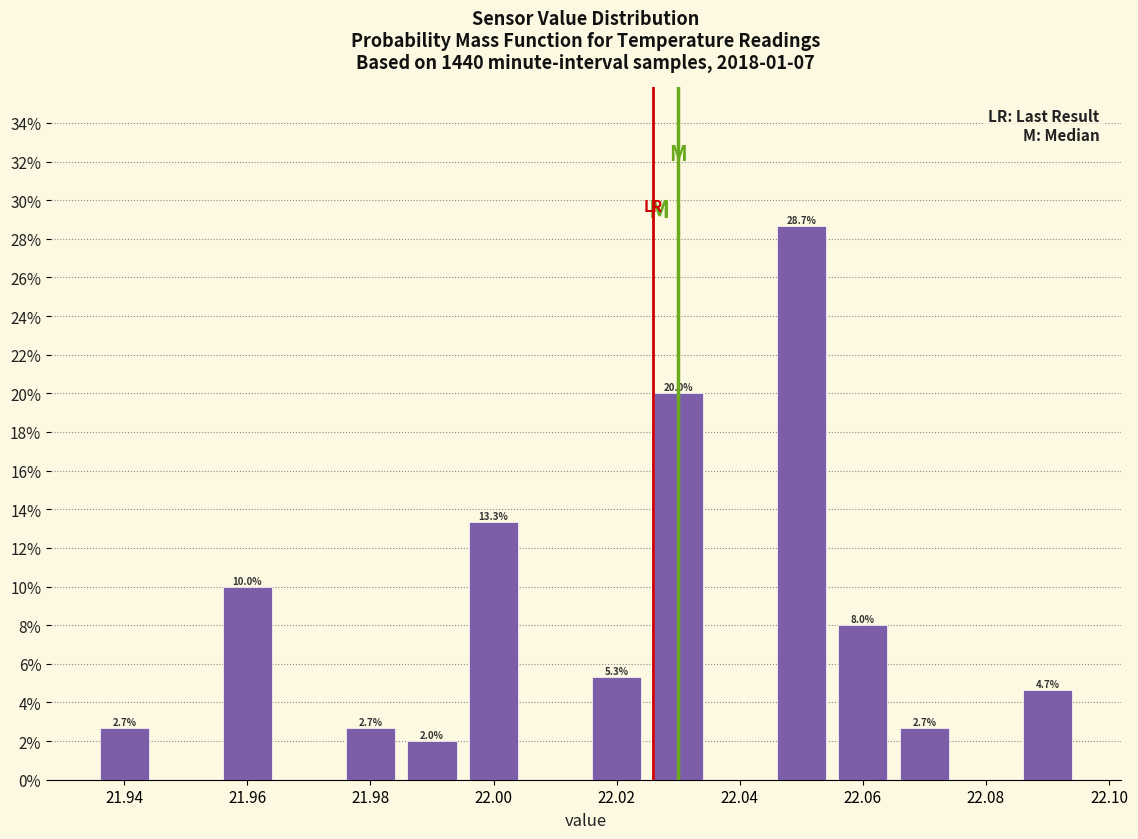

Which range on the x-axis has the tallest bar?

22.045 to 22.055